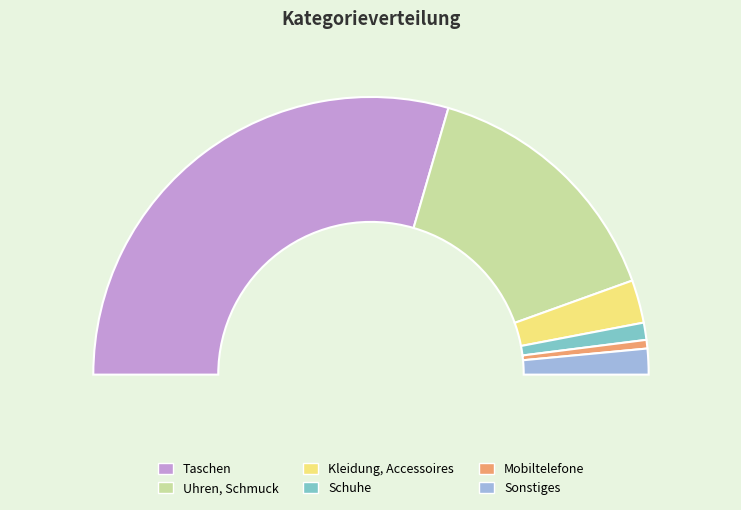

What is the change in value from Mobiltelefone to Sonstiges?

+2